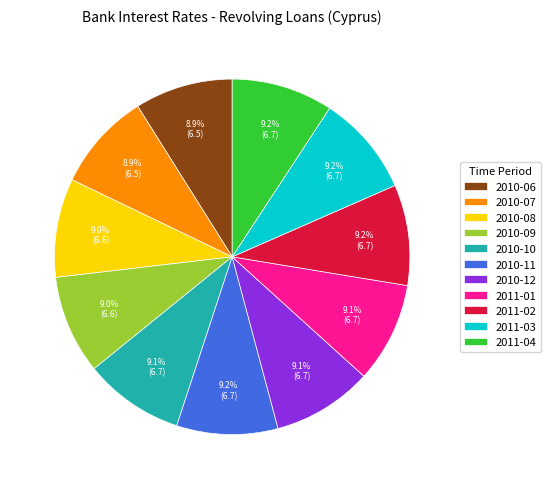

To the nearest percent, what portion does 2010-12 represent?

9%